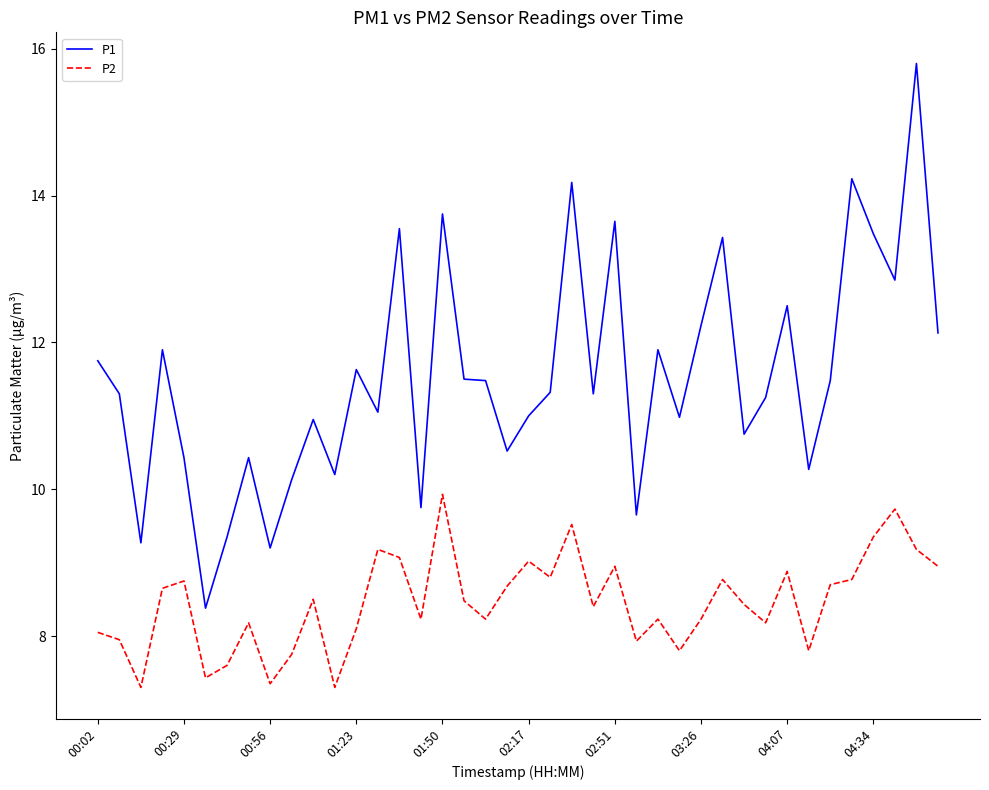

What is the sum of all P2 values?

338.3